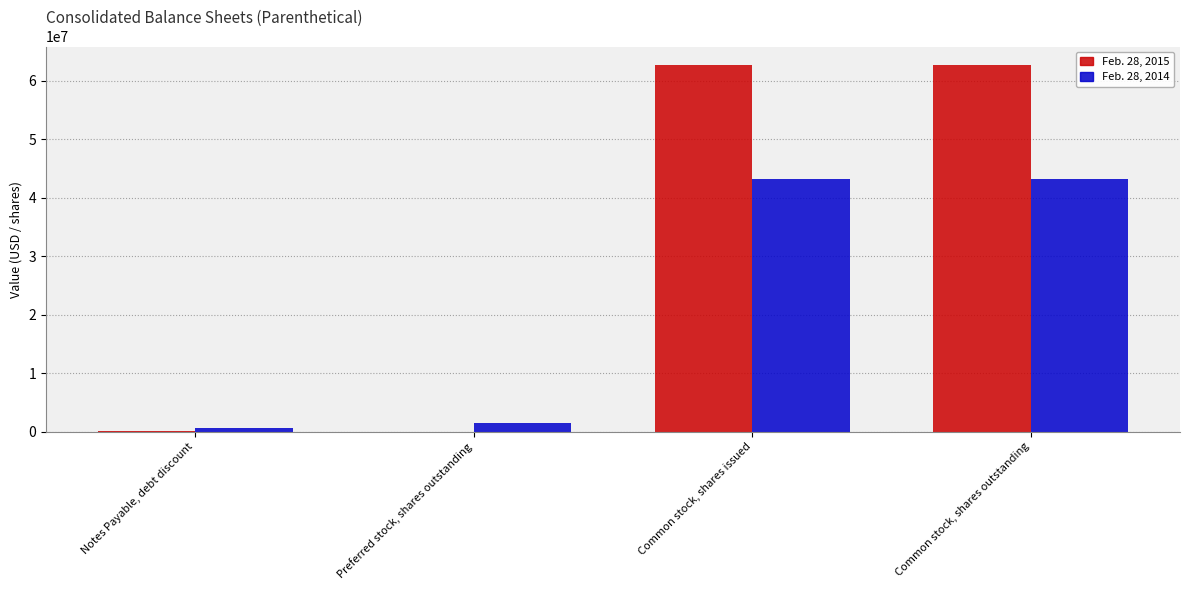

The value of Feb. 28, 2014 at Common stock, shares issued is 62470380. True or false?

False